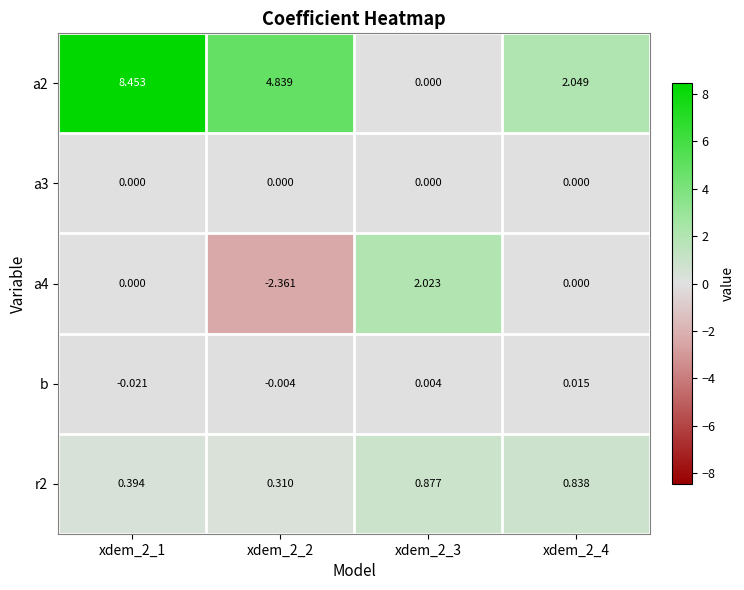

Is the value of a3 at xdem_2_1 greater than the value of r2 at xdem_2_2?

No